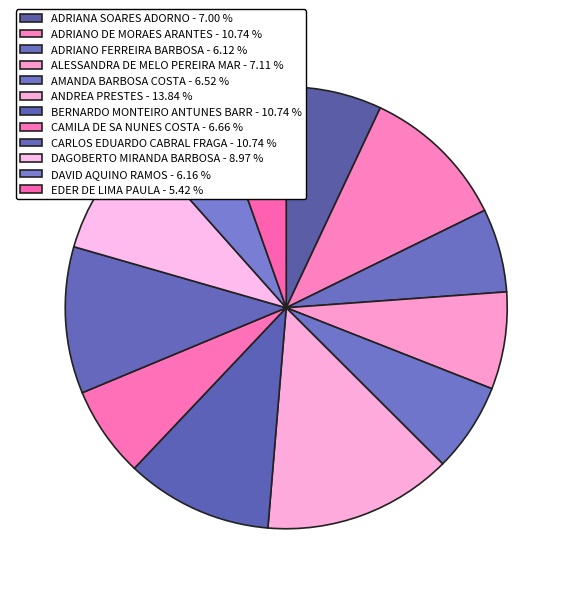

How many segments does this pie chart have?

12